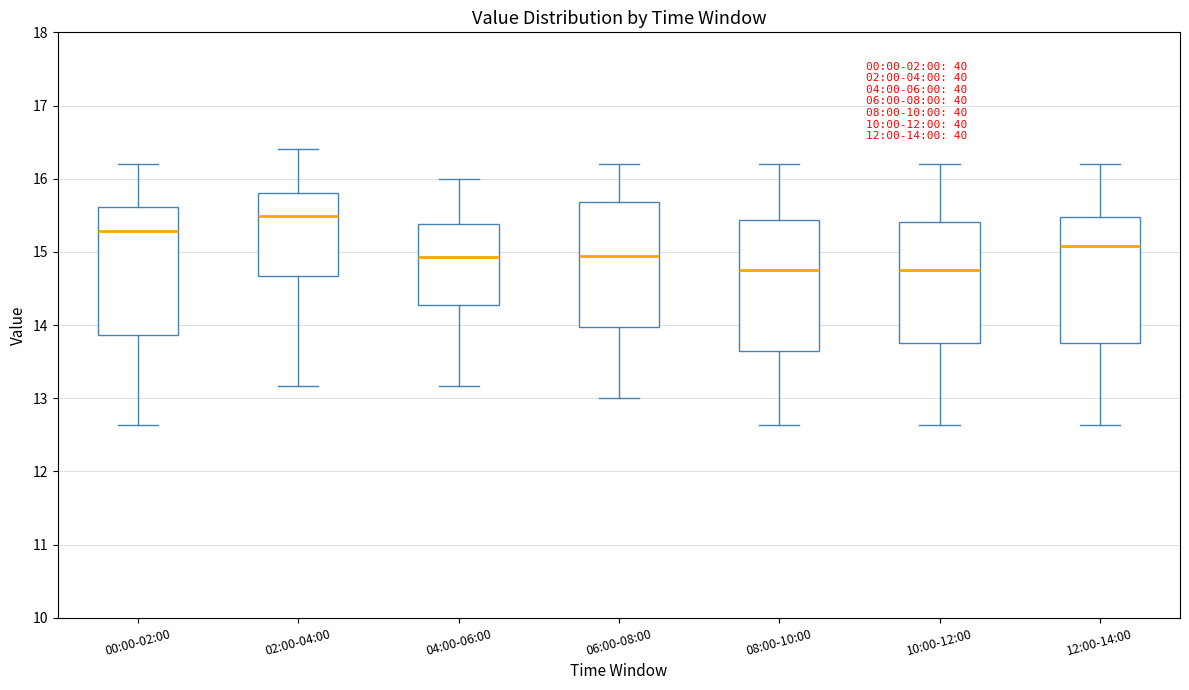

Which box's median line is the highest?

02:00-04:00